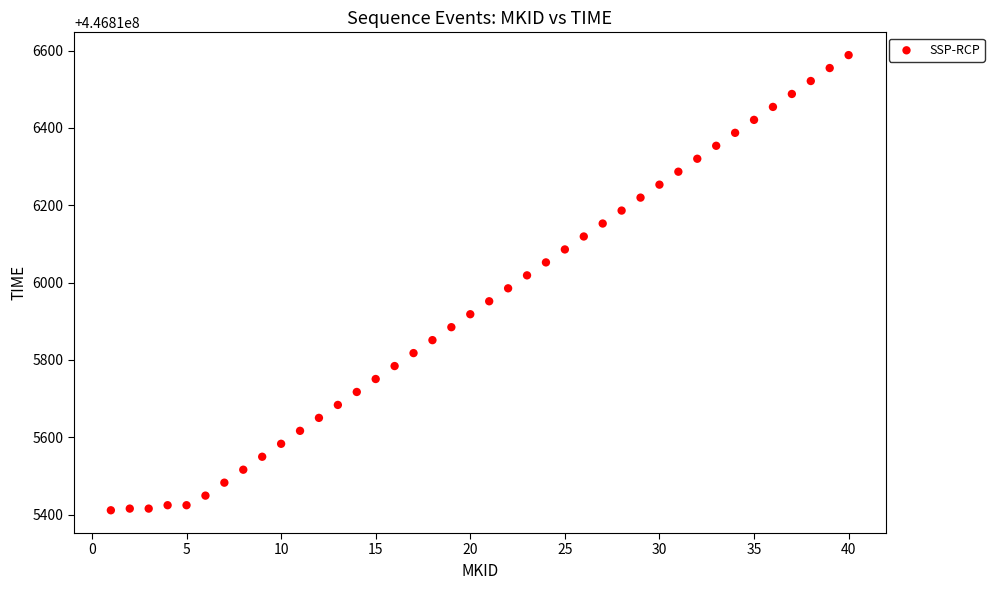

What is the range of X values (max minus min)?

39.0